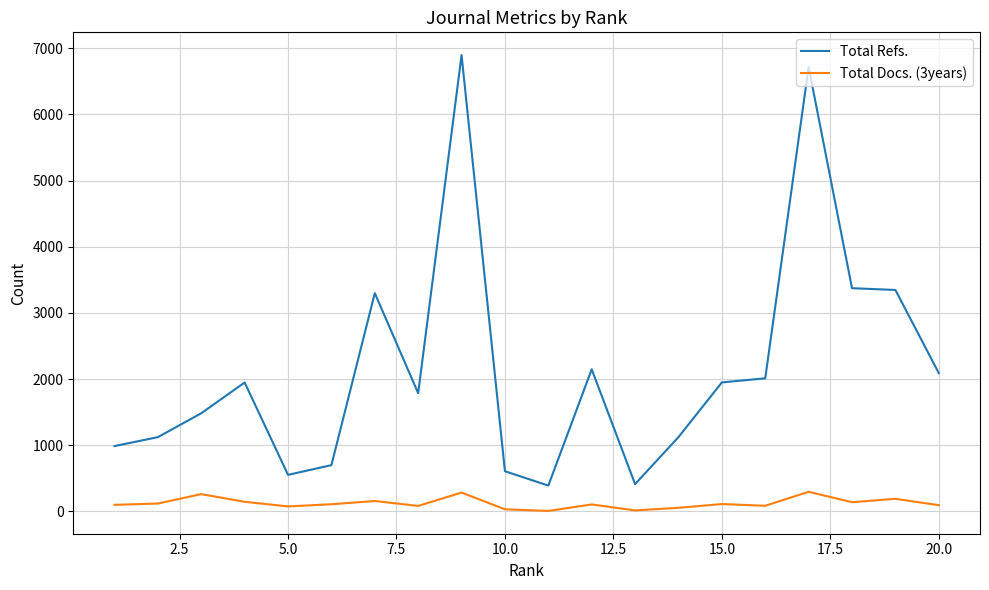

True or false: Total Docs. (3years) and Total Refs. intersect in this chart.

False